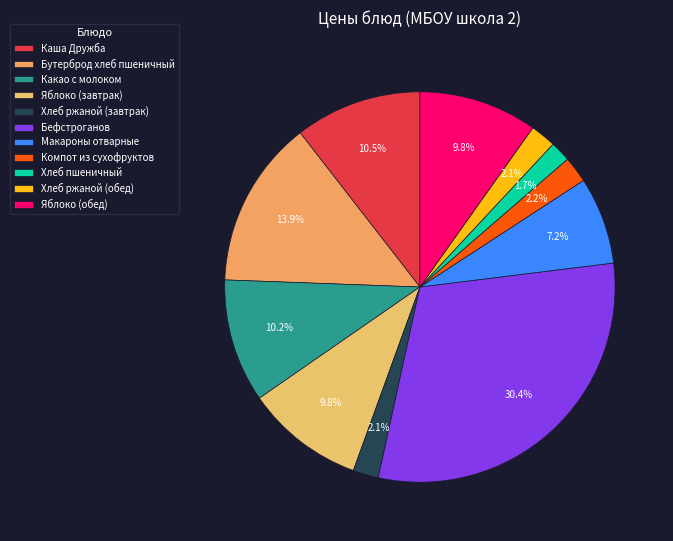

Is it true that Макароны отварные is 7% of the pie?

True